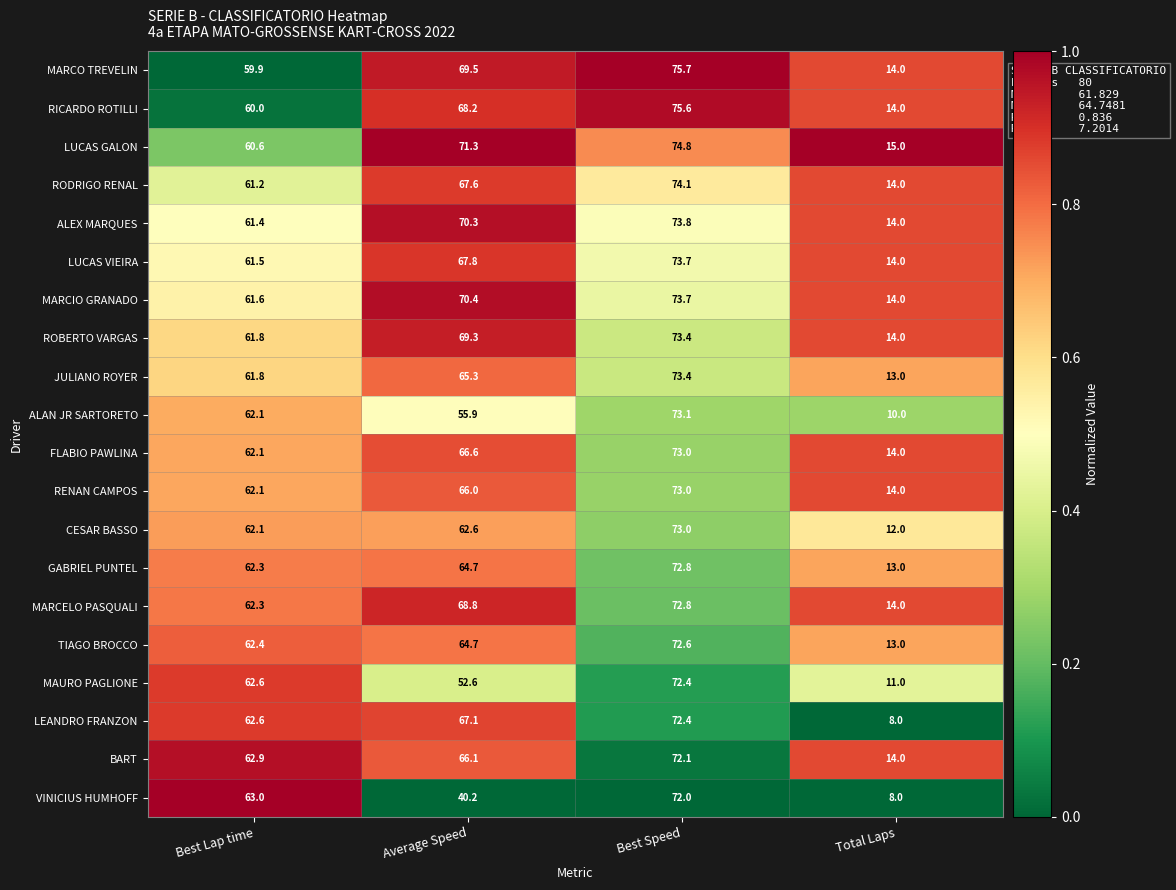

List the labels in order of MARCO TREVELIN value, smallest first.

Total Laps, Best Lap time, Average Speed, Best Speed